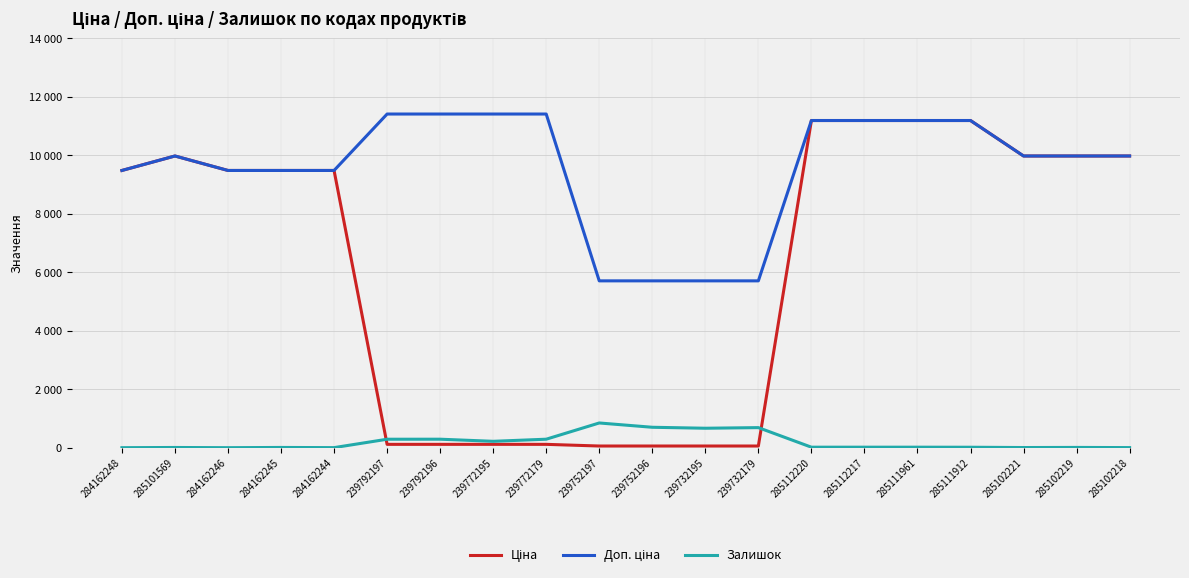

What is the approximate value of Залишок at 284162245?

8.0